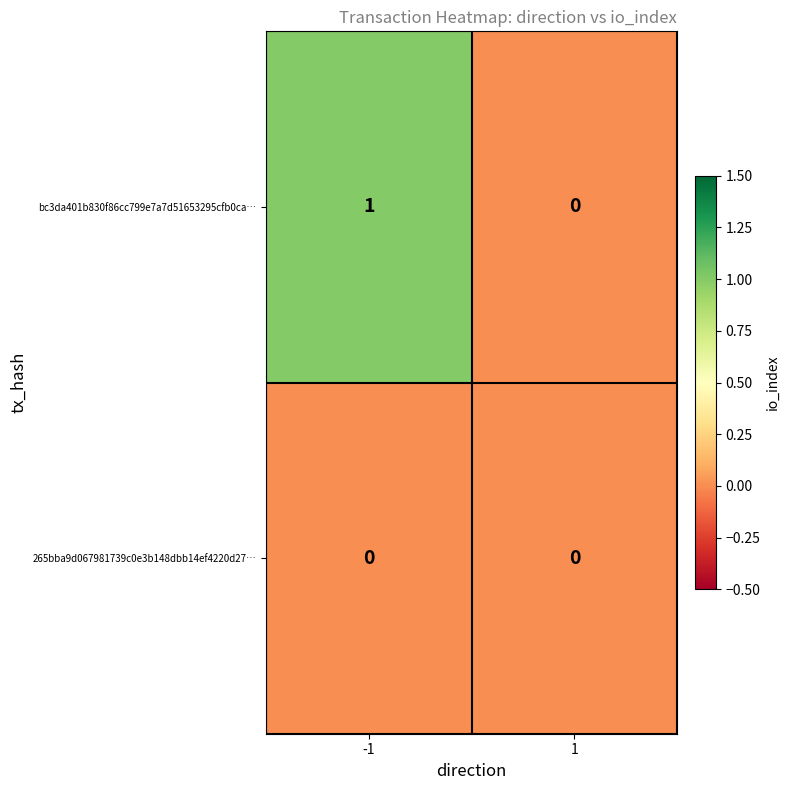

Reading right to left, transcribe all the data shown in this chart.

bc3da401b830f86cc799e7a7d51653295cfb0ca…: 0	1
265bba9d067981739c0e3b148dbb14ef4220d27…: 0	0